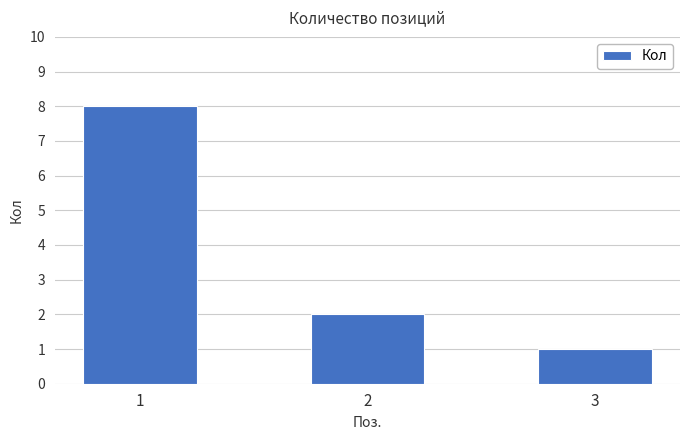

Reading left to right, extract all data points from this chart.

1=8	2=2	3=1